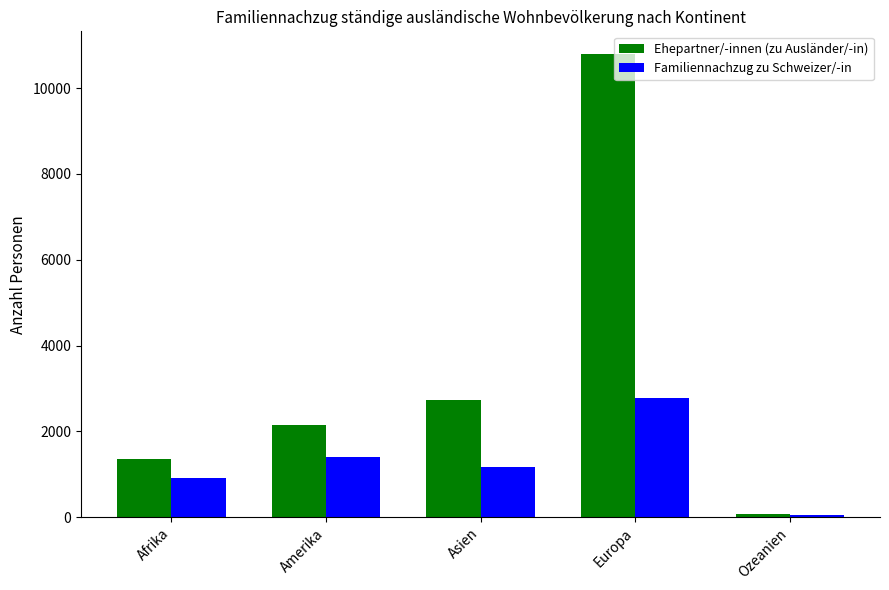

What is the approximate value of Familiennachzug zu Schweizer/-in at Europa, to the nearest 10?

2770